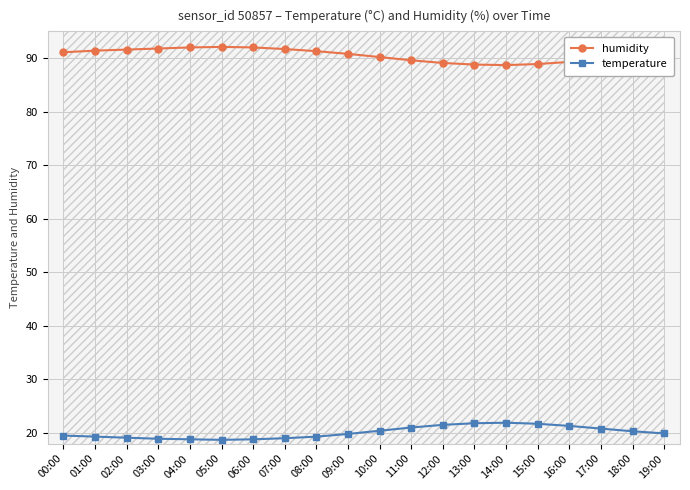

At which category is the sum across all series the highest?

04:00